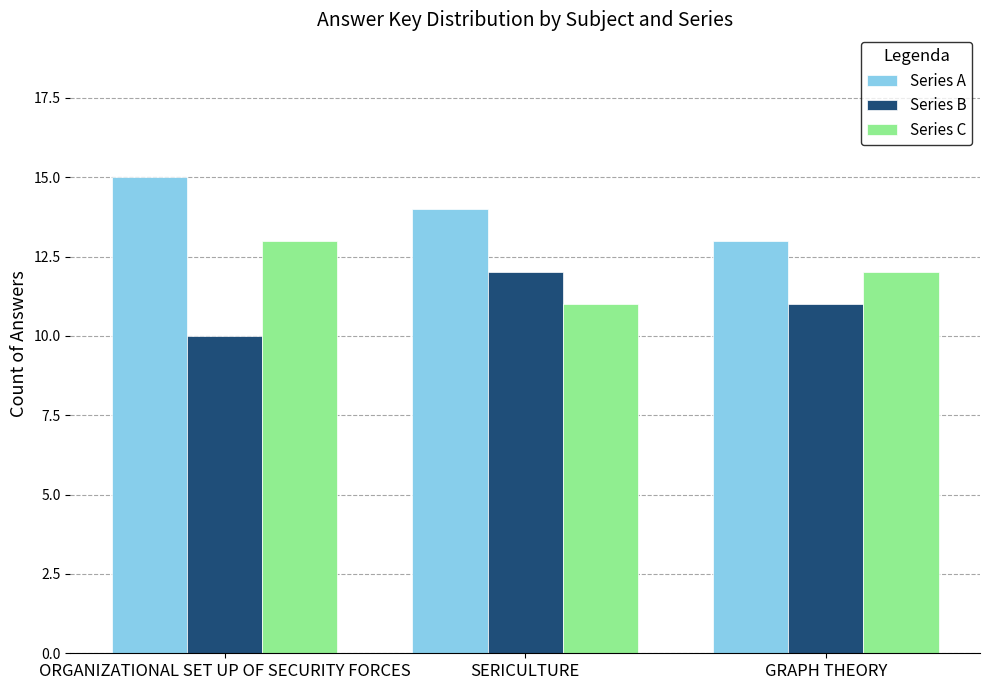

Is it true that Series B equals 14 at GRAPH THEORY?

False